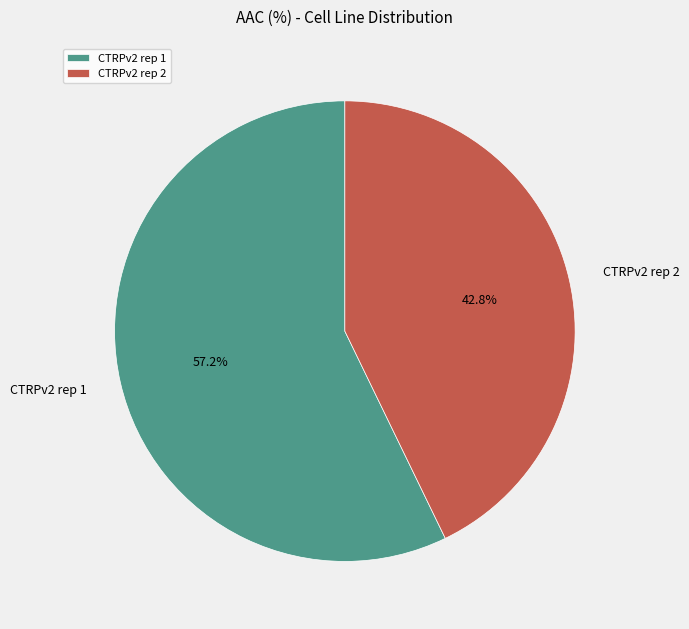

Rank the categories by value from lowest to highest.

CTRPv2 rep 2, CTRPv2 rep 1